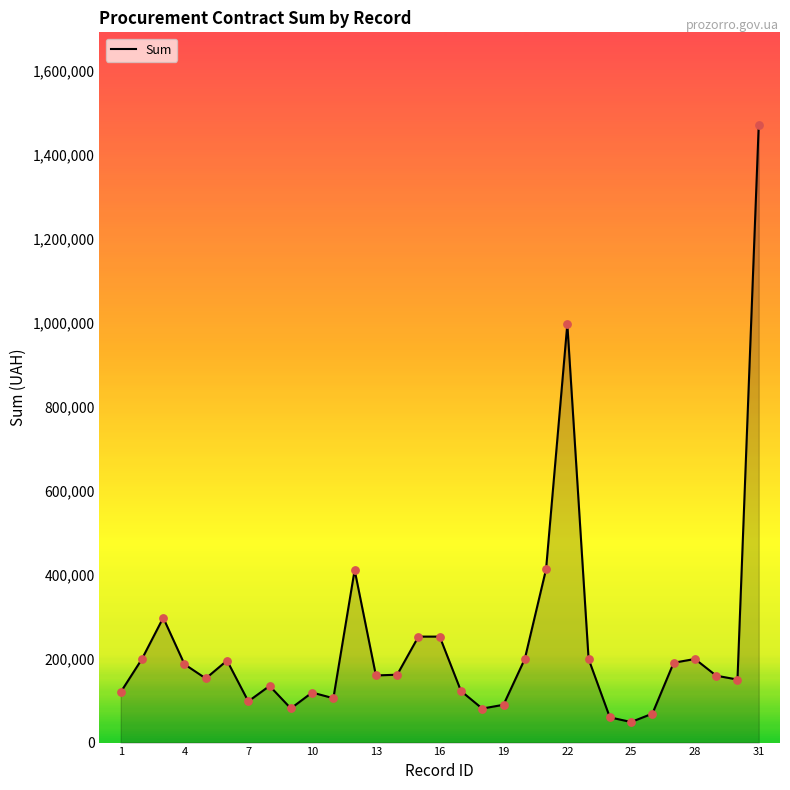

What is the difference between the maximum and minimum values?

1421000.0